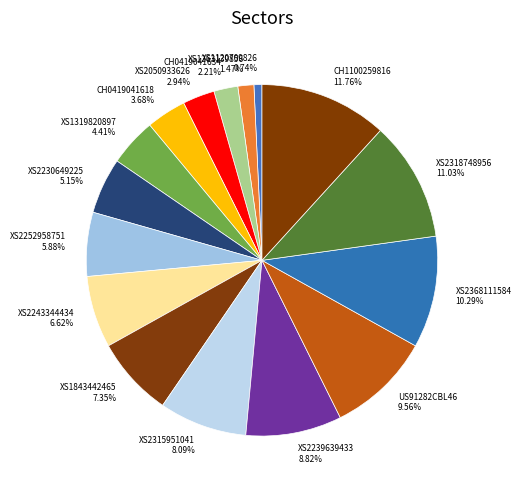

To the nearest percent, what is the difference between the largest and smallest slice percentages?

11%